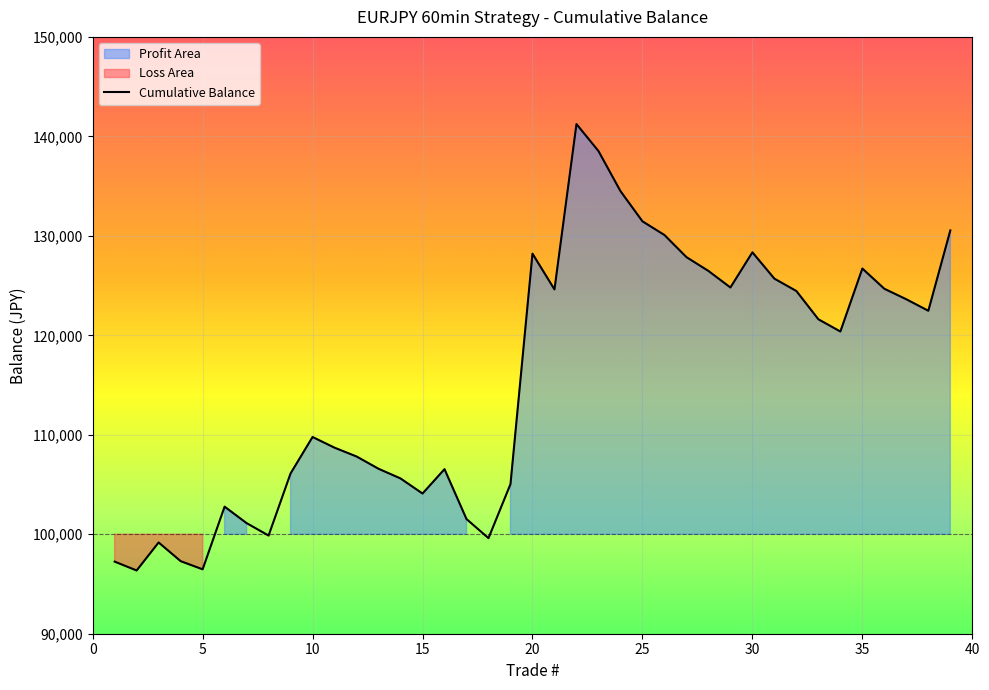

What is the minimum value for Cumulative Balance?

96357.6